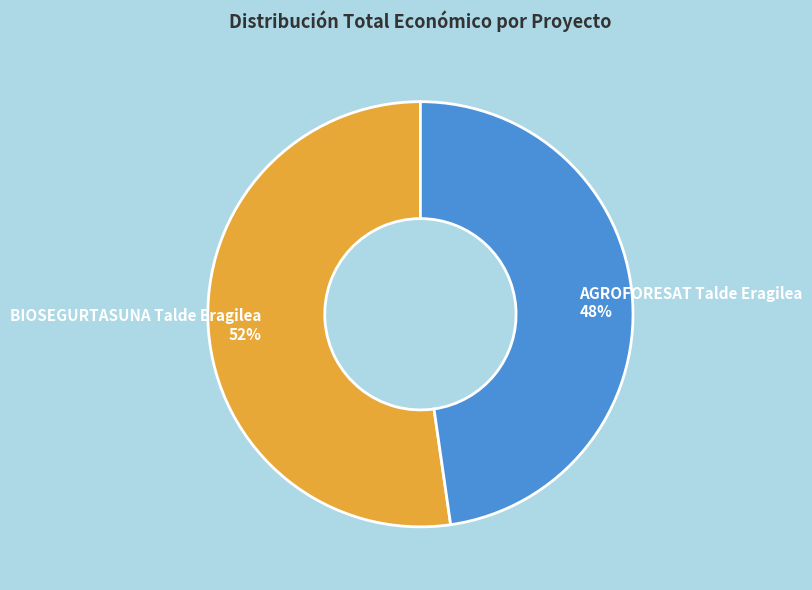

Rank the categories by value from lowest to highest.

AGROFORESAT Talde Eragilea, BIOSEGURTASUNA Talde Eragilea